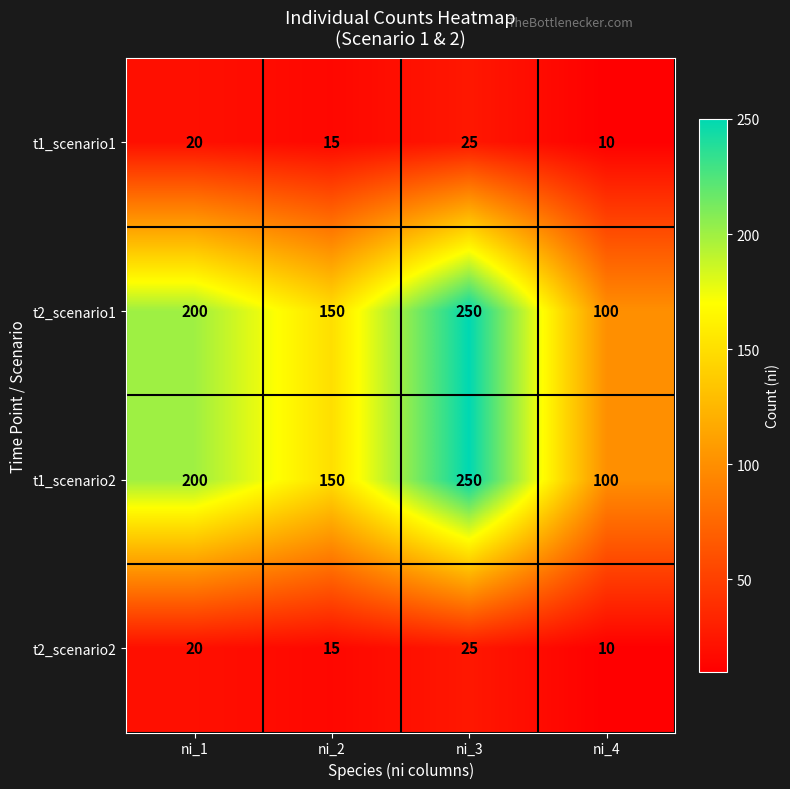

What is the spread (max minus min) of values at ni_1?

180